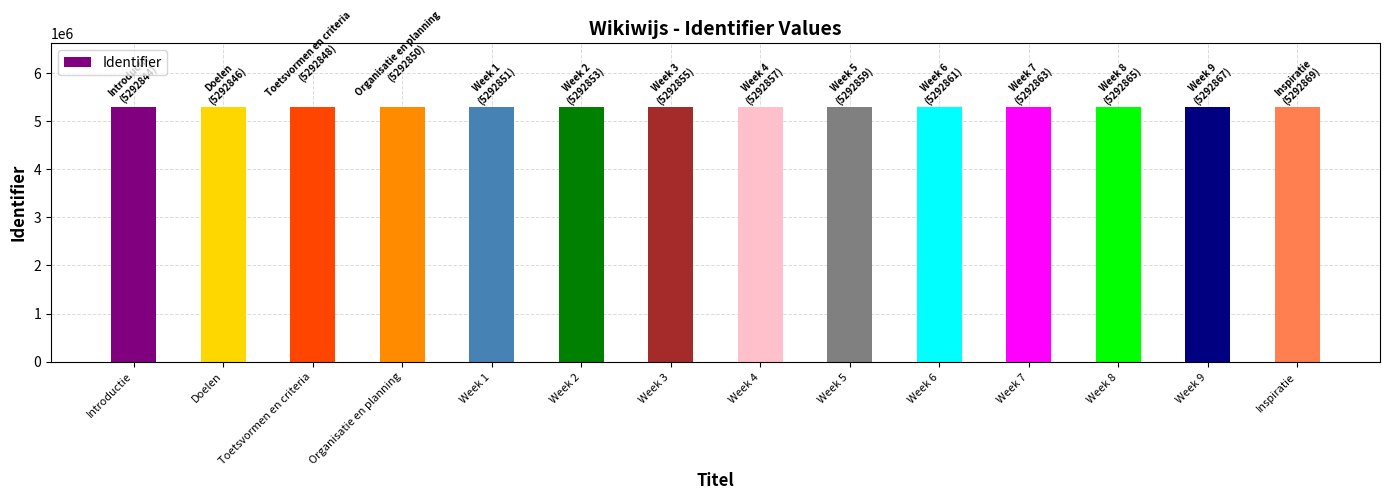

What is the ratio of the value at Week 9 to the value at Week 6?

1.0